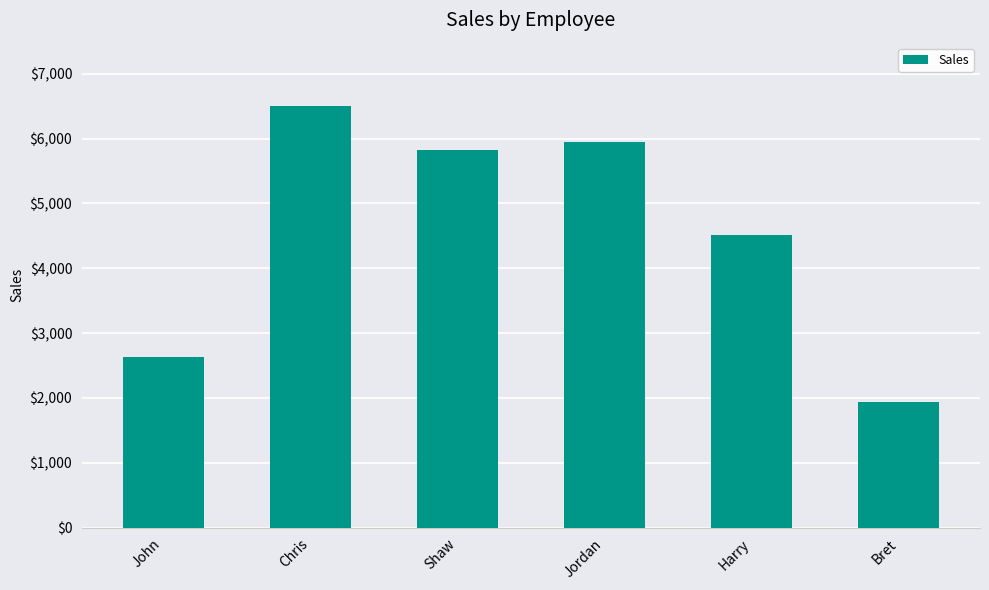

Which has a higher value, Shaw or Chris?

Chris